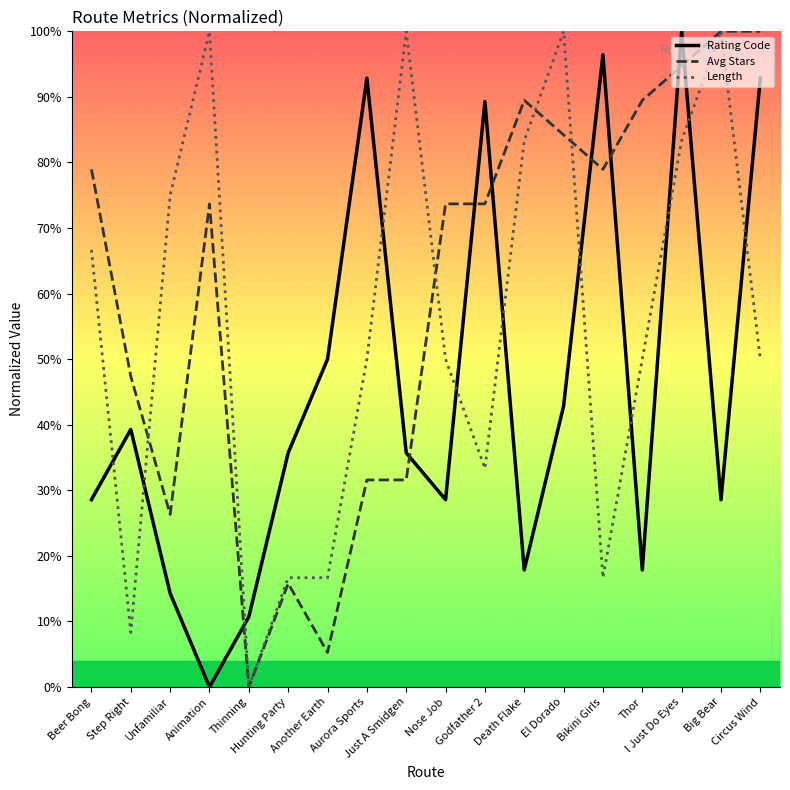

What is the greatest value displayed?

100.0